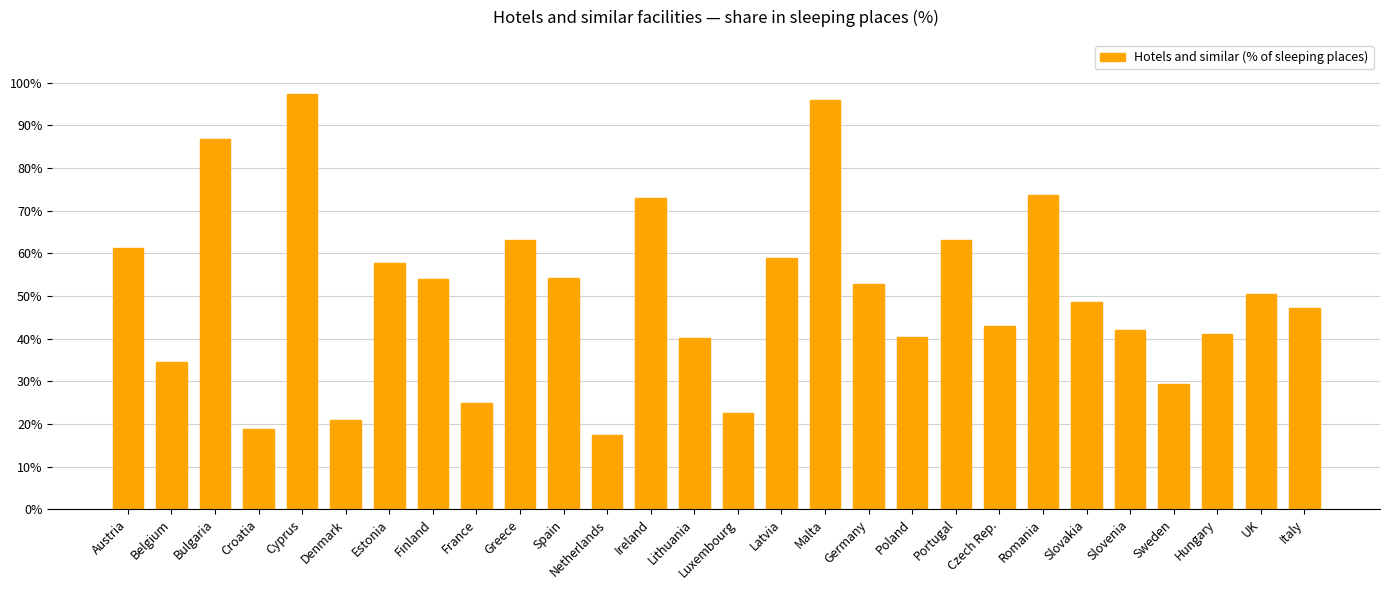

How many values are below 50?

14